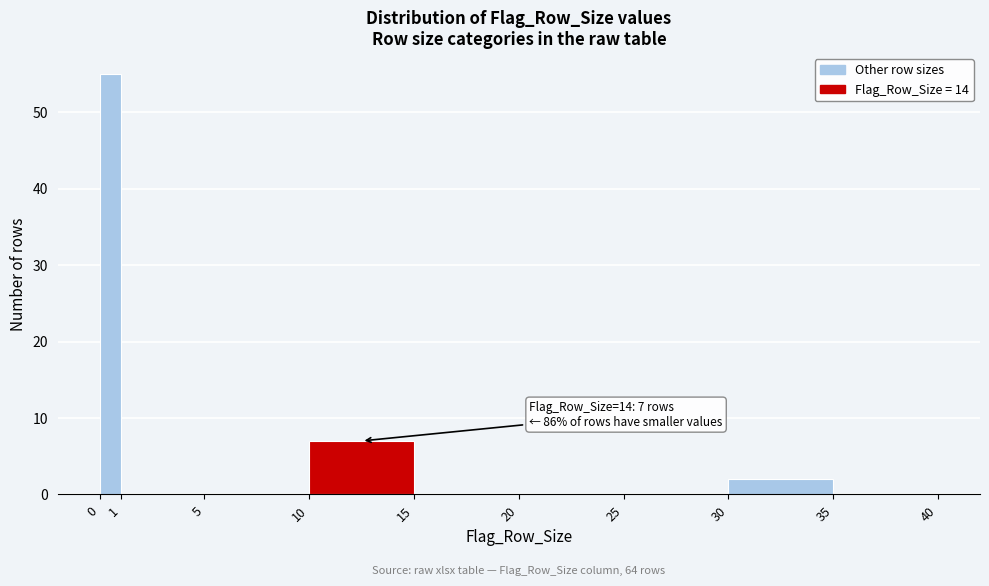

Which range on the x-axis has the tallest bar?

0 to 1